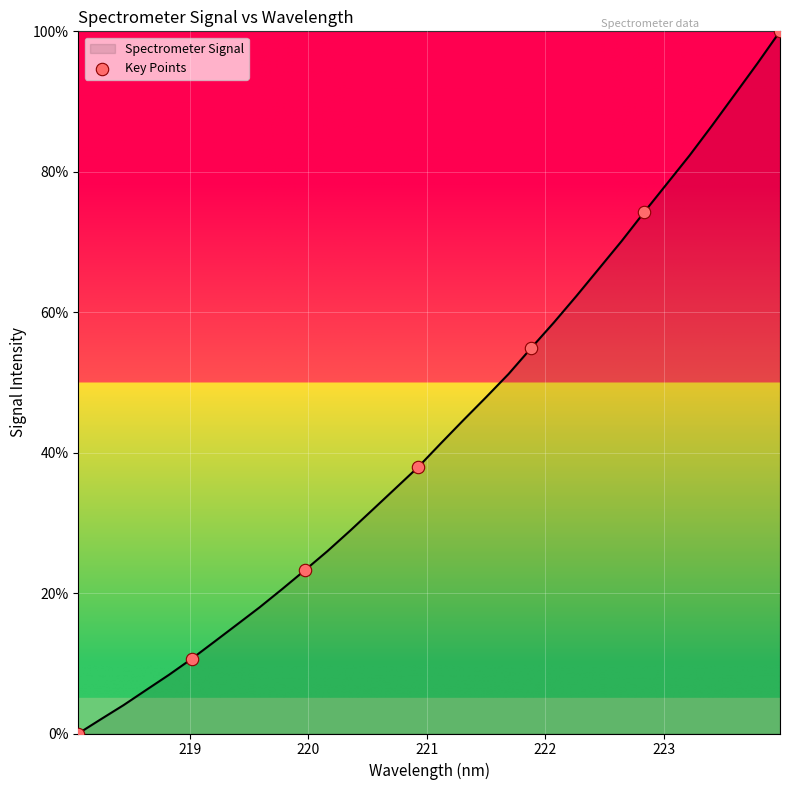

What is the difference between the maximum and minimum values?

100.0